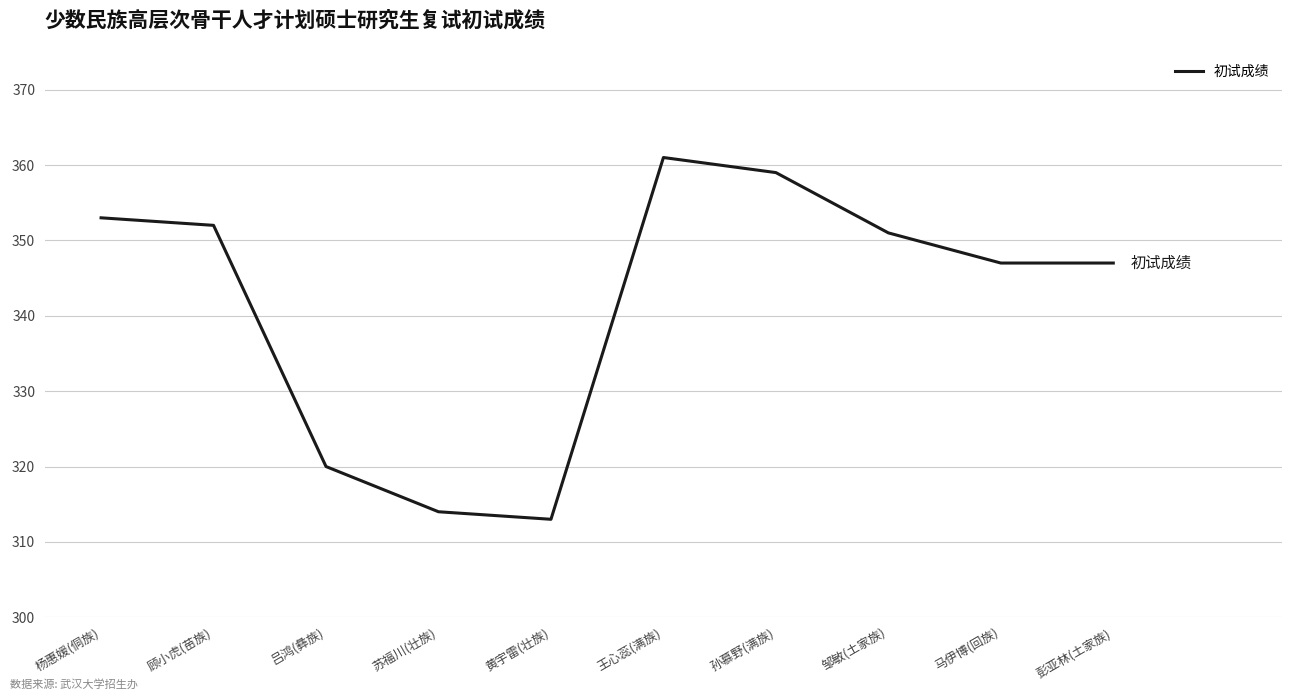

What is the change in value from 苏福川(壮族) to 王心蕊(满族)?

+47